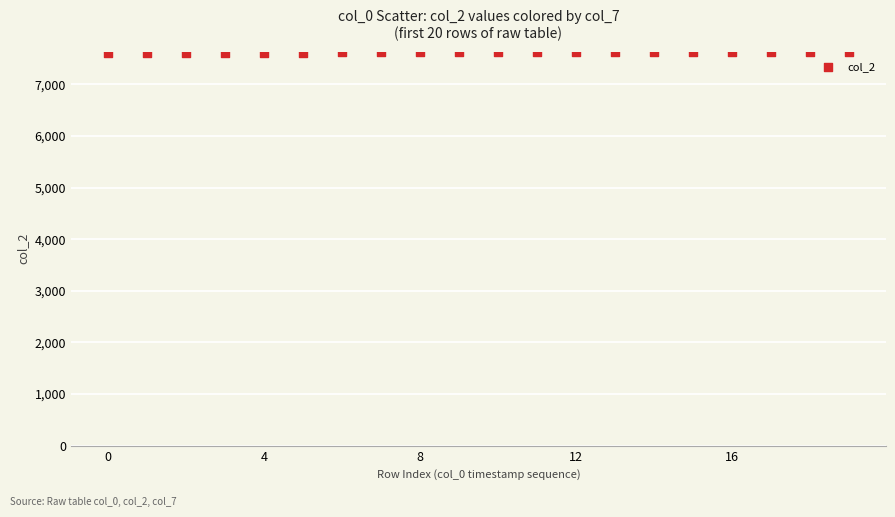

What is the range of Y values (max minus min)?

19